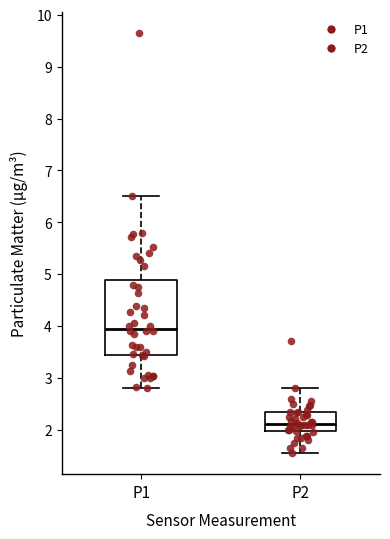

Reading left to right, read every box against the y-axis: the position of its median line, the range the box covers, and the ends of its whiskers. The values are not printed on the chart, so give them approximately, as read against the axis.

P1: median 4.0, box 3.4 to 4.9, whiskers 2.8 to 6.5
P2: median 2.1, box 2.0 to 2.3, whiskers 1.6 to 2.8